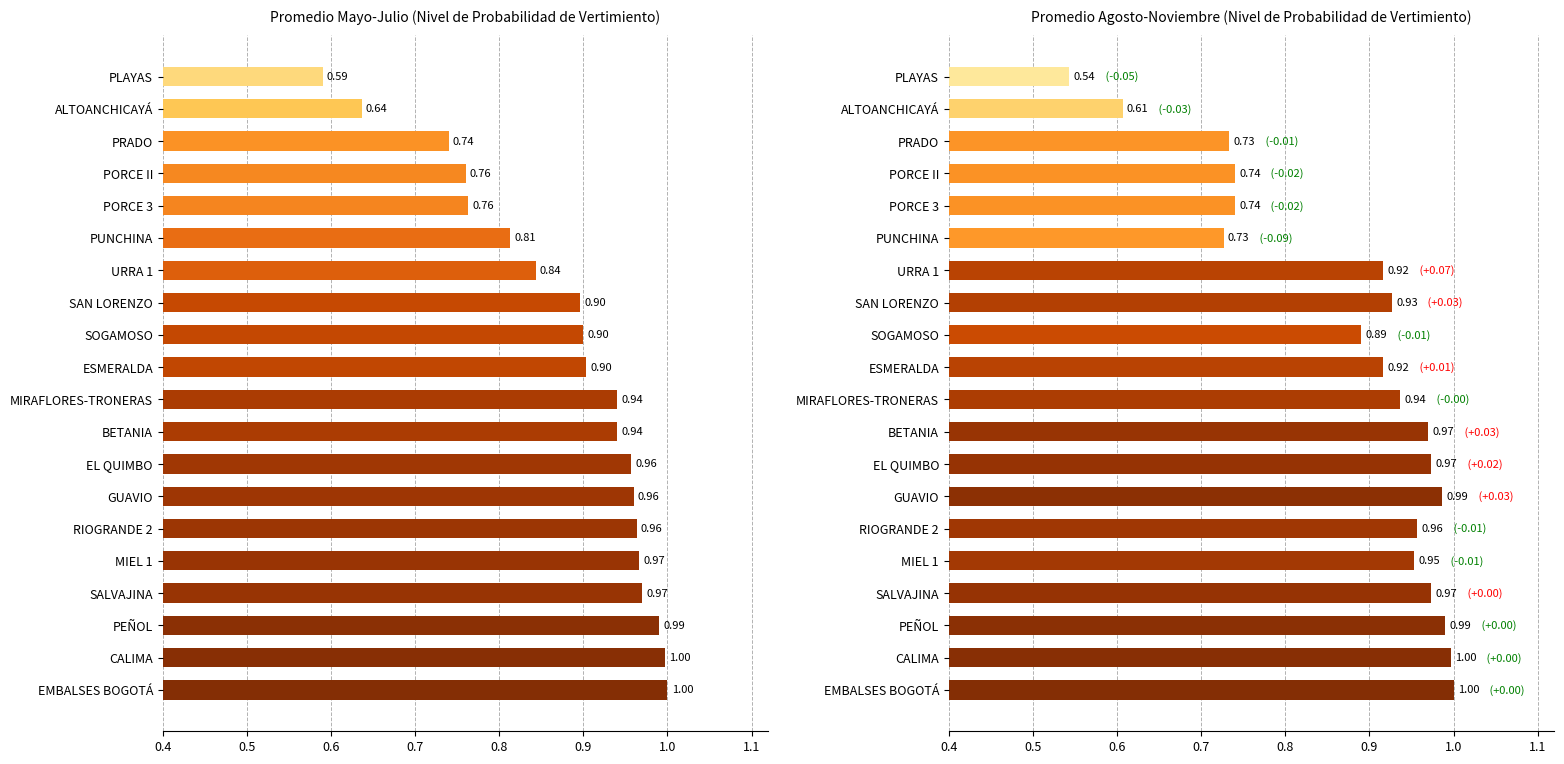

What is the sum of all values?

17.5